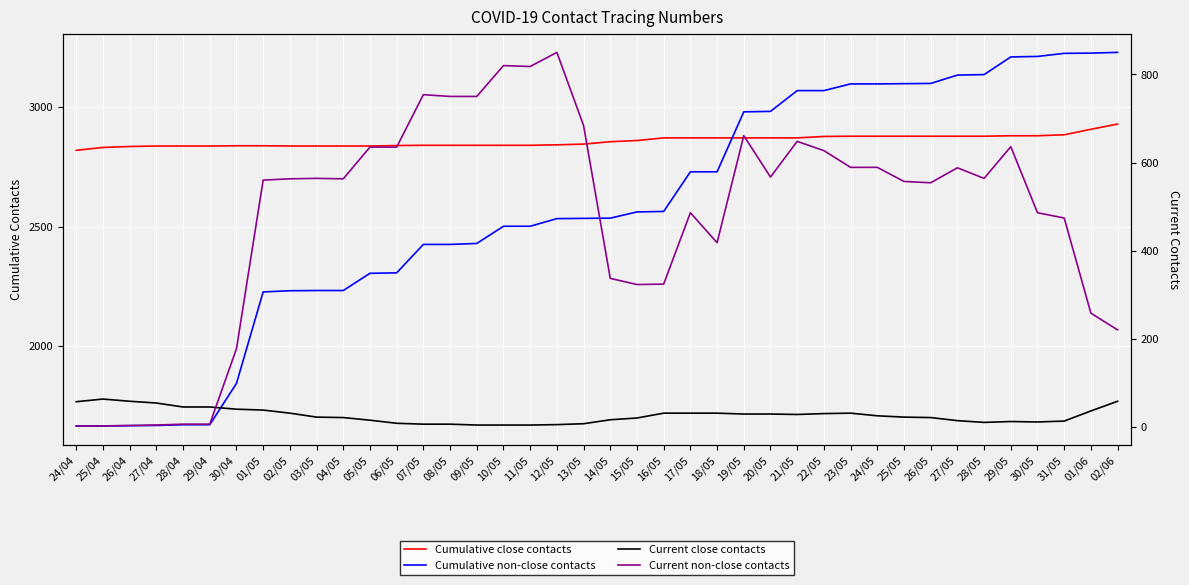

Which series has the widest spread of values?

Cumulative non-close contacts